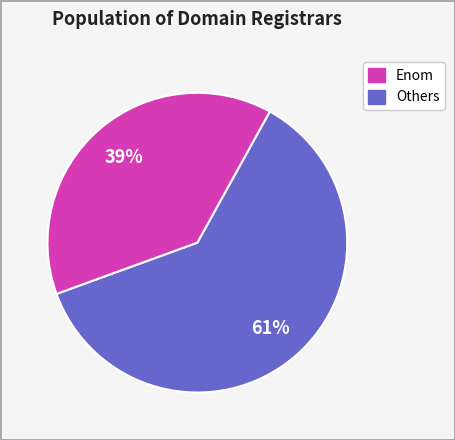

To the nearest percent, what is the average slice percentage?

50%